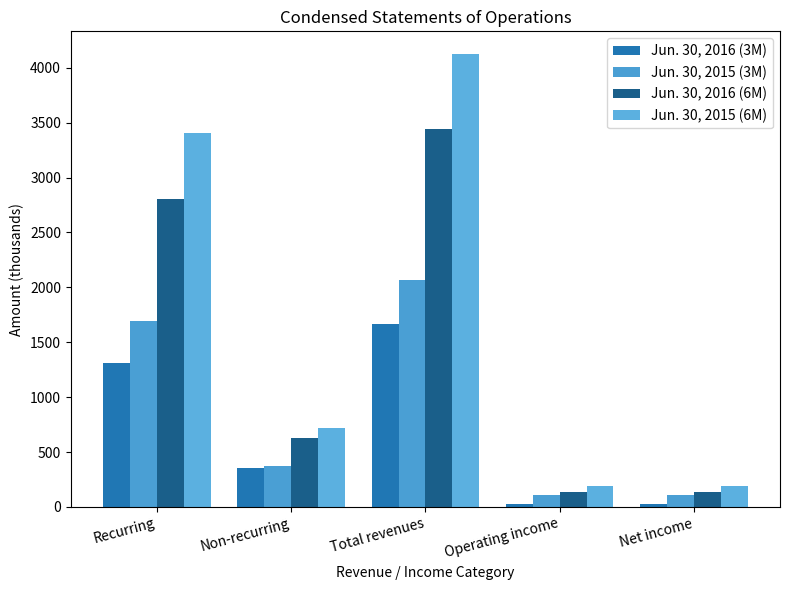

Is the value of Jun. 30, 2016 (6M) at Net income greater than the value of Jun. 30, 2016 (3M) at Net income?

Yes